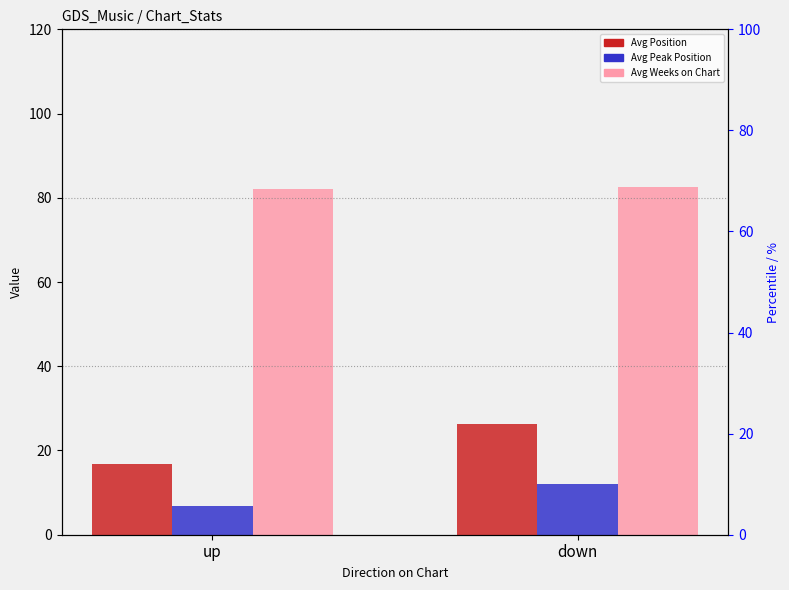

What is the total value across all series at down?

120.9